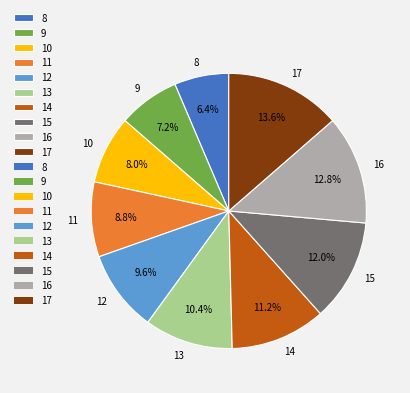

To the nearest percent, what portion does 16 represent?

13%